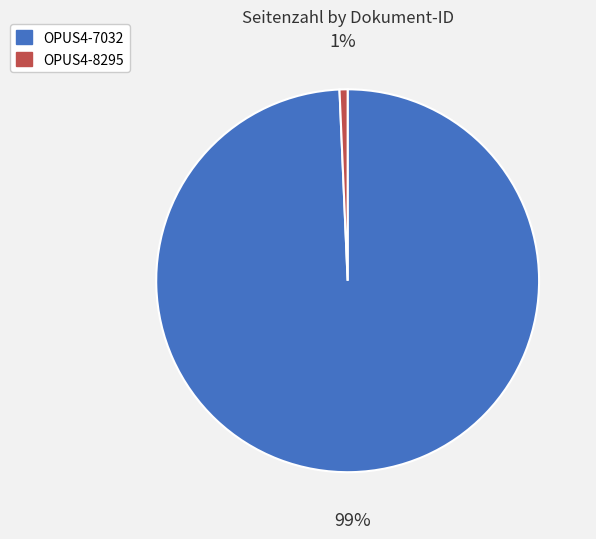

Which slice is the largest?

OPUS4-7032